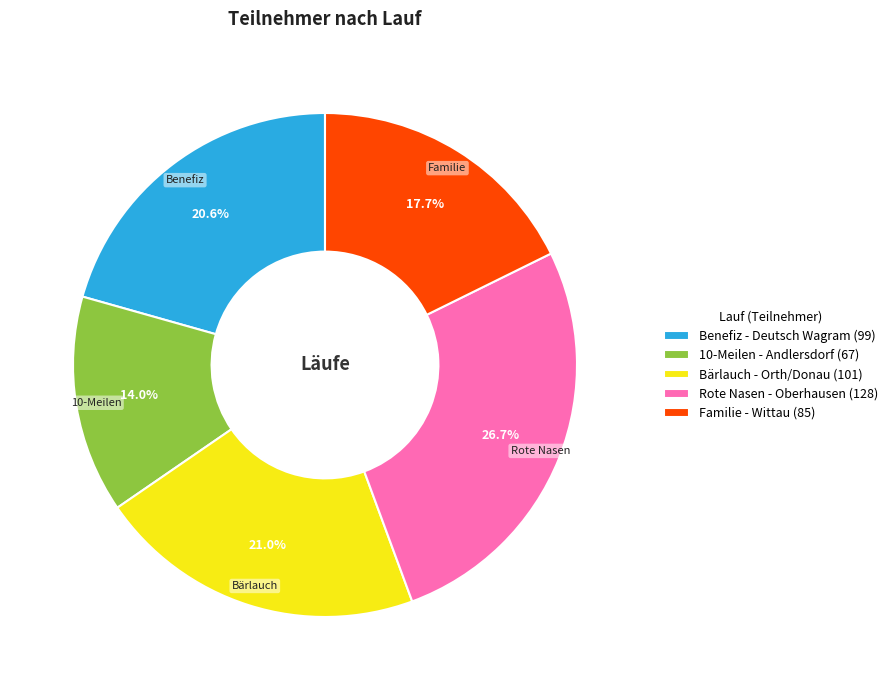

Does Familie - Wittau represent more than half of the total?

No